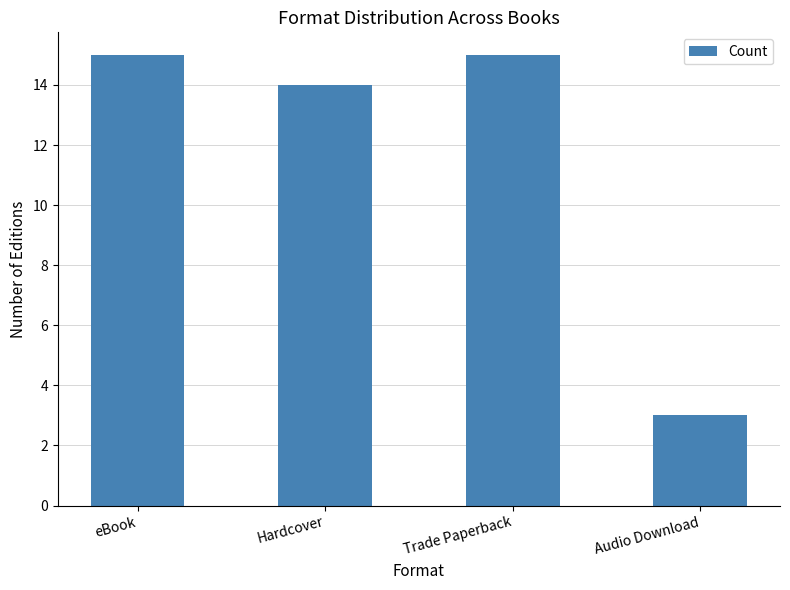

The value at Audio Download is 5. True or false?

False